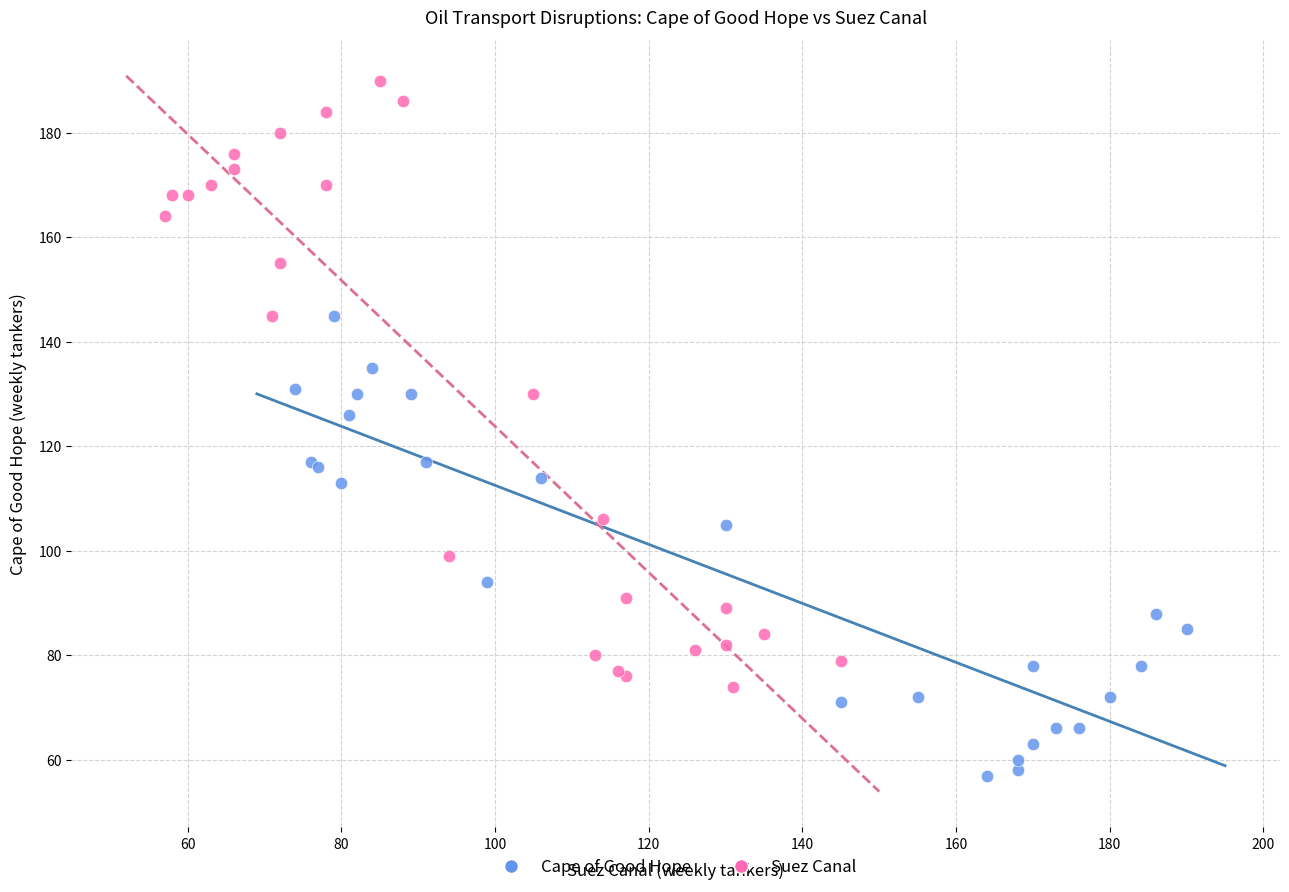

Which series has the largest Y range (max minus min)?

Suez Canal